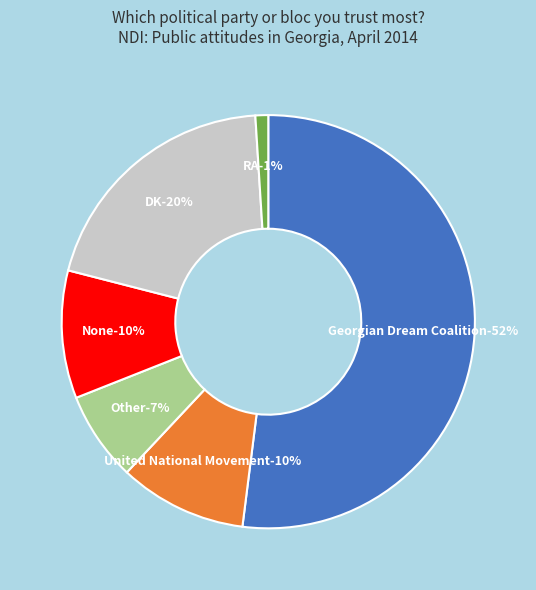

Is there any slice that represents more than half of the pie?

Yes